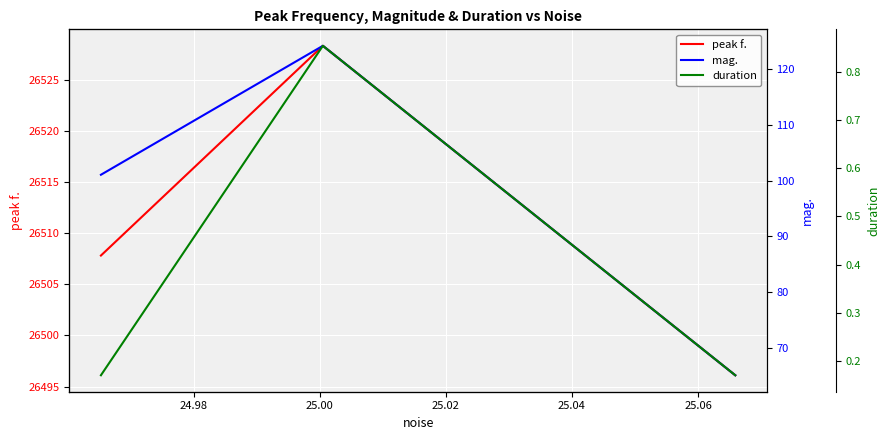

What is the lowest value of the peak f. series?

26496.1